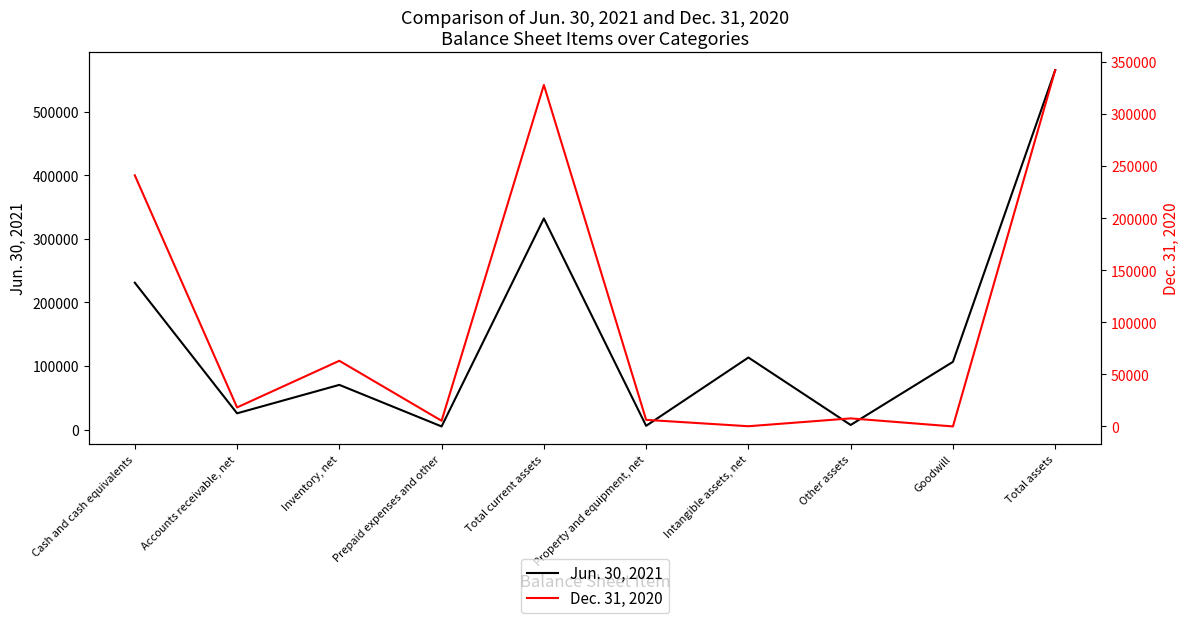

At which label does Dec. 31, 2020 first exceed 18270?

Cash and cash equivalents